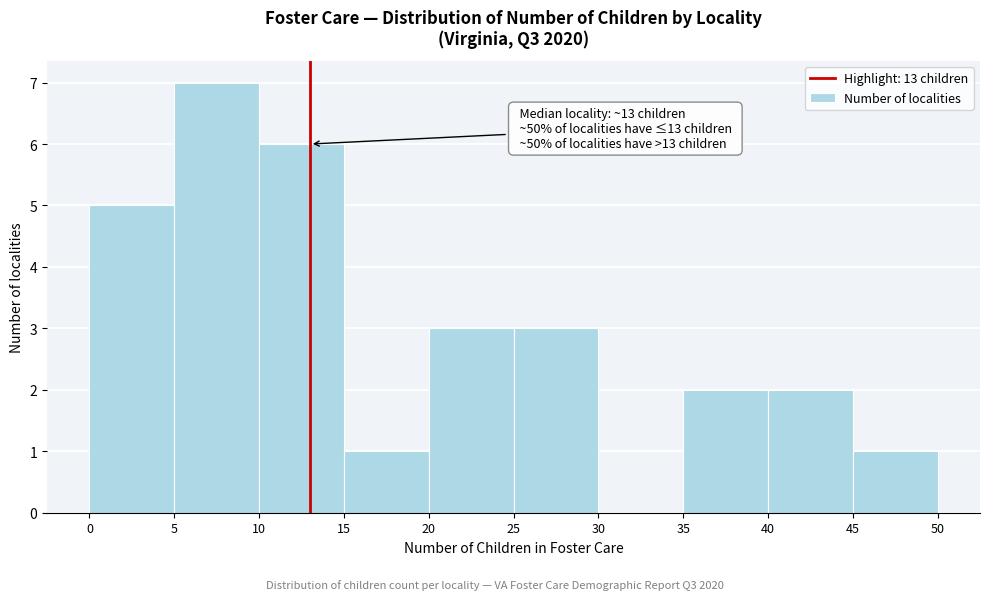

Over which range of the x-axis is the bar tallest?

5 to 10